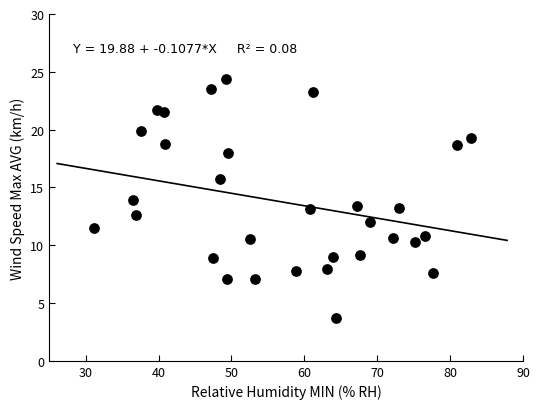

What is the range of X values (max minus min)?

51.7